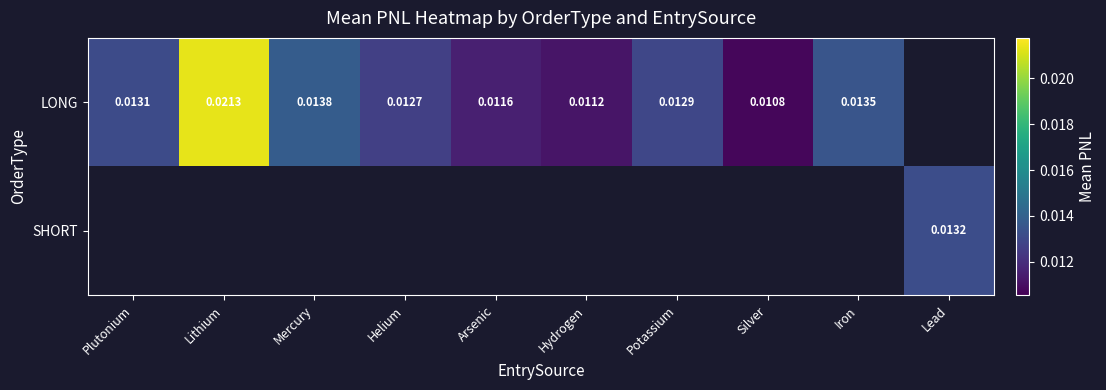

Count the LONG values in the range 0 to 1.

9